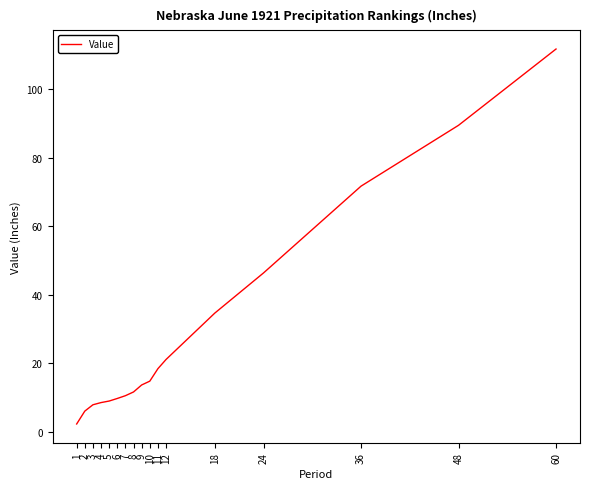

Which category has the lowest value across all series?

1